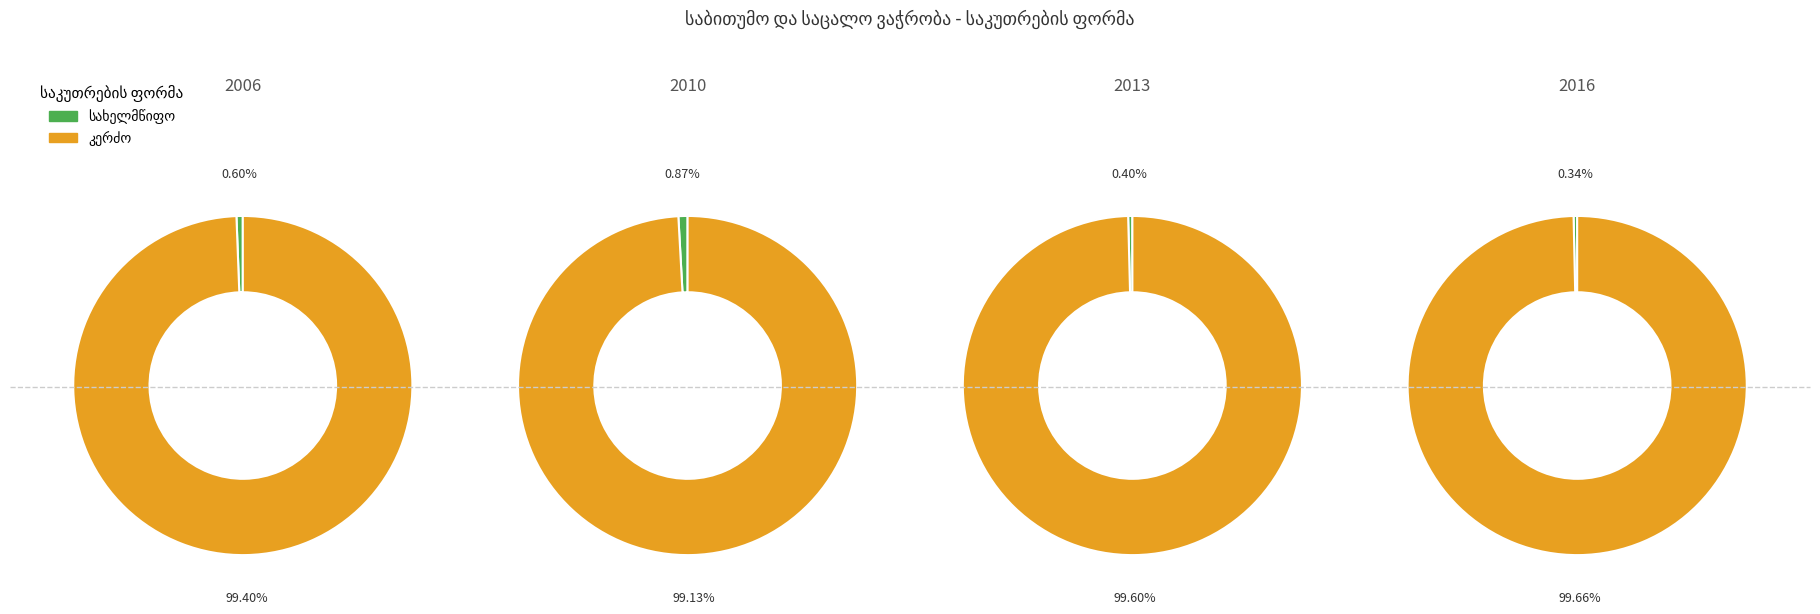

Rank the series at 2010 from lowest to highest value.

სახელმწიფო, კერძო